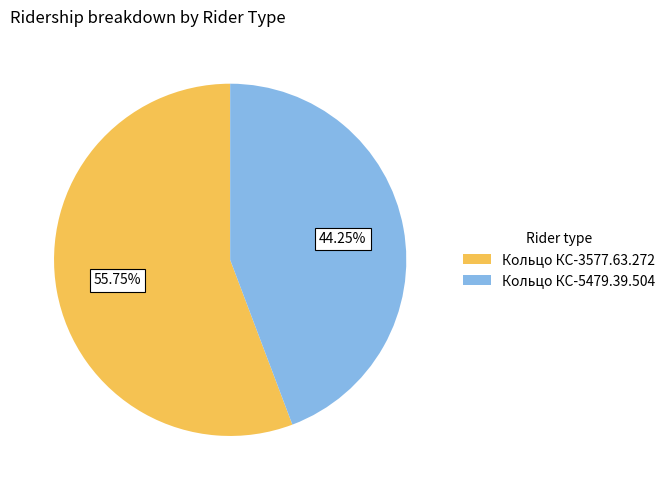

Which slice is the largest?

Кольцо КС-3577.63.272